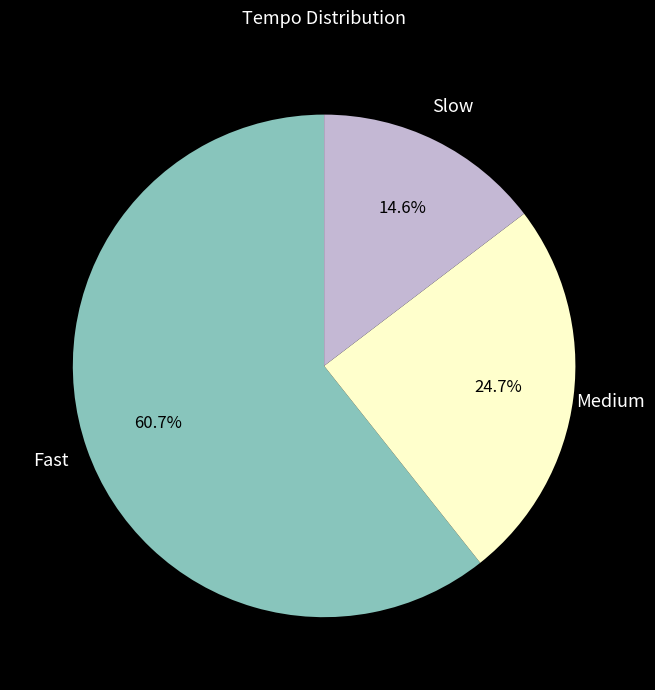

Do Medium and Slow together represent more than half of the pie?

No